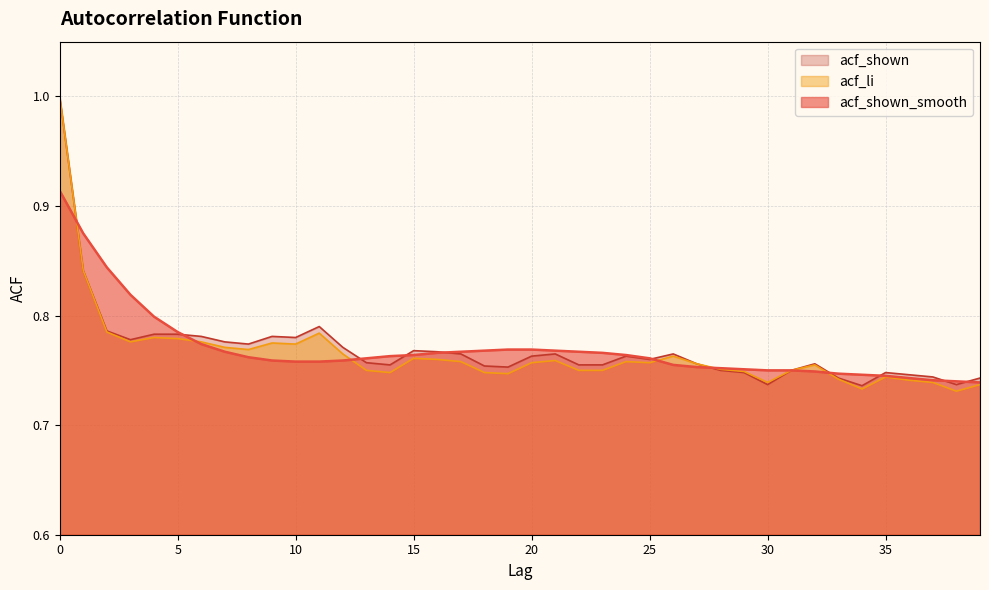

Reading left to right, transcribe all the data shown in this chart.

acf_shown_smooth: 0=0.9	1=0.9	2=0.8	3=0.8	4=0.8	5=0.8	6=0.8	7=0.8	8=0.8	9=0.8	10=0.8	11=0.8	12=0.8	13=0.8	14=0.8	15=0.8	16=0.8	17=0.8	18=0.8	19=0.8	20=0.8	21=0.8	22=0.8	23=0.8	24=0.8	25=0.8	26=0.8	27=0.8	28=0.8	29=0.8	30=0.8	31=0.8	32=0.7	33=0.7	34=0.7	35=0.7	36=0.7	37=0.7	38=0.7	39=0.7
acf_li: 0=1.0	1=0.8	2=0.8	3=0.8	4=0.8	5=0.8	6=0.8	7=0.8	8=0.8	9=0.8	10=0.8	11=0.8	12=0.8	13=0.8	14=0.7	15=0.8	16=0.8	17=0.8	18=0.7	19=0.7	20=0.8	21=0.8	22=0.8	23=0.8	24=0.8	25=0.8	26=0.8	27=0.8	28=0.8	29=0.7	30=0.7	31=0.8	32=0.8	33=0.7	34=0.7	35=0.7	36=0.7	37=0.7	38=0.7	39=0.7
acf_shown: 0=1.0	1=0.8	2=0.8	3=0.8	4=0.8	5=0.8	6=0.8	7=0.8	8=0.8	9=0.8	10=0.8	11=0.8	12=0.8	13=0.8	14=0.8	15=0.8	16=0.8	17=0.8	18=0.8	19=0.8	20=0.8	21=0.8	22=0.8	23=0.8	24=0.8	25=0.8	26=0.8	27=0.8	28=0.8	29=0.7	30=0.7	31=0.8	32=0.8	33=0.7	34=0.7	35=0.7	36=0.7	37=0.7	38=0.7	39=0.7